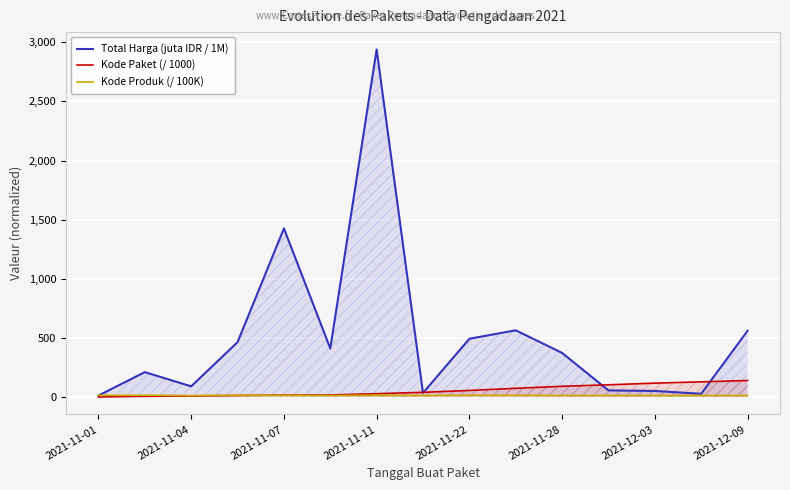

Which series has the largest total across all categories?

Total Harga (juta IDR / 1M)